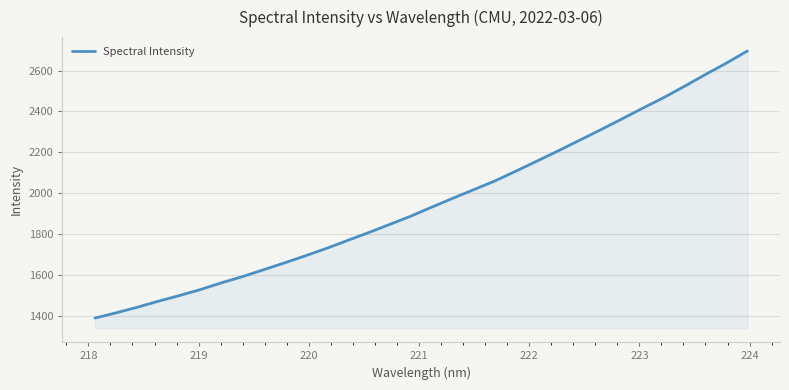

What is the smallest value displayed?

1387.7